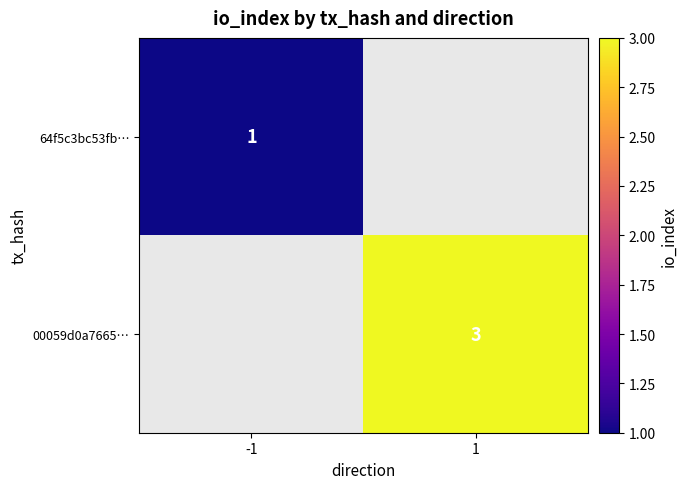

Is the value of 64f5c3bc53fb… at -1 greater than the value of 00059d0a7665… at 1?

No